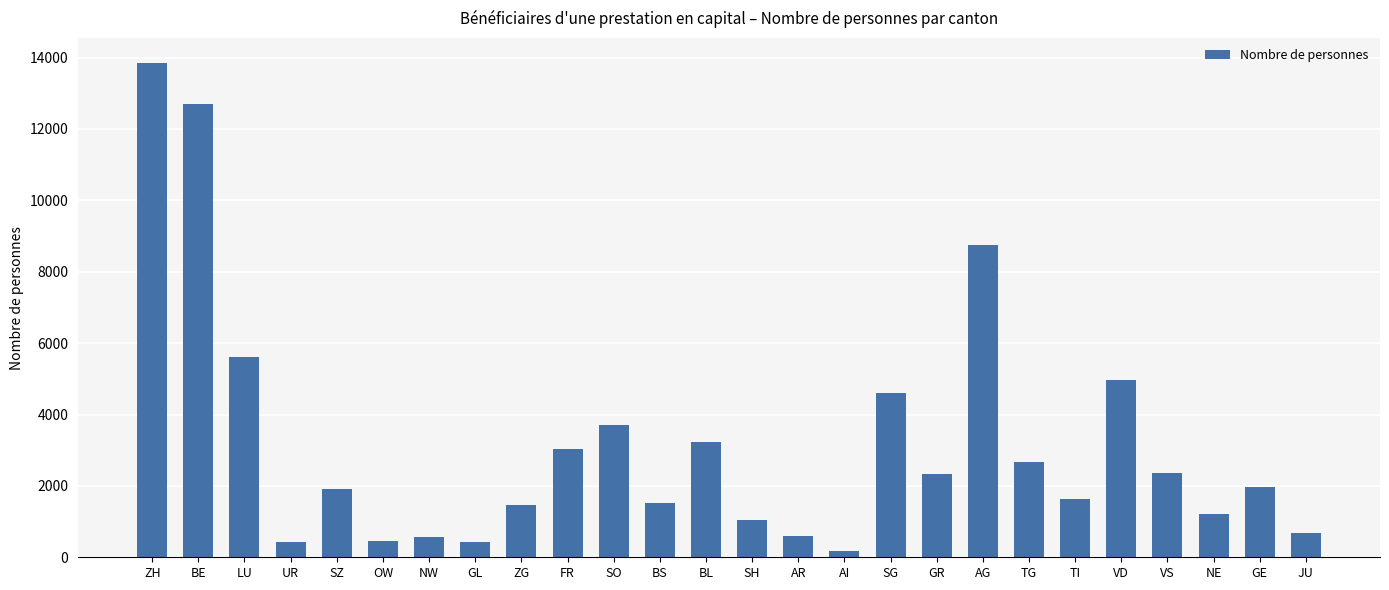

Which label corresponds to the largest value in the chart?

ZH